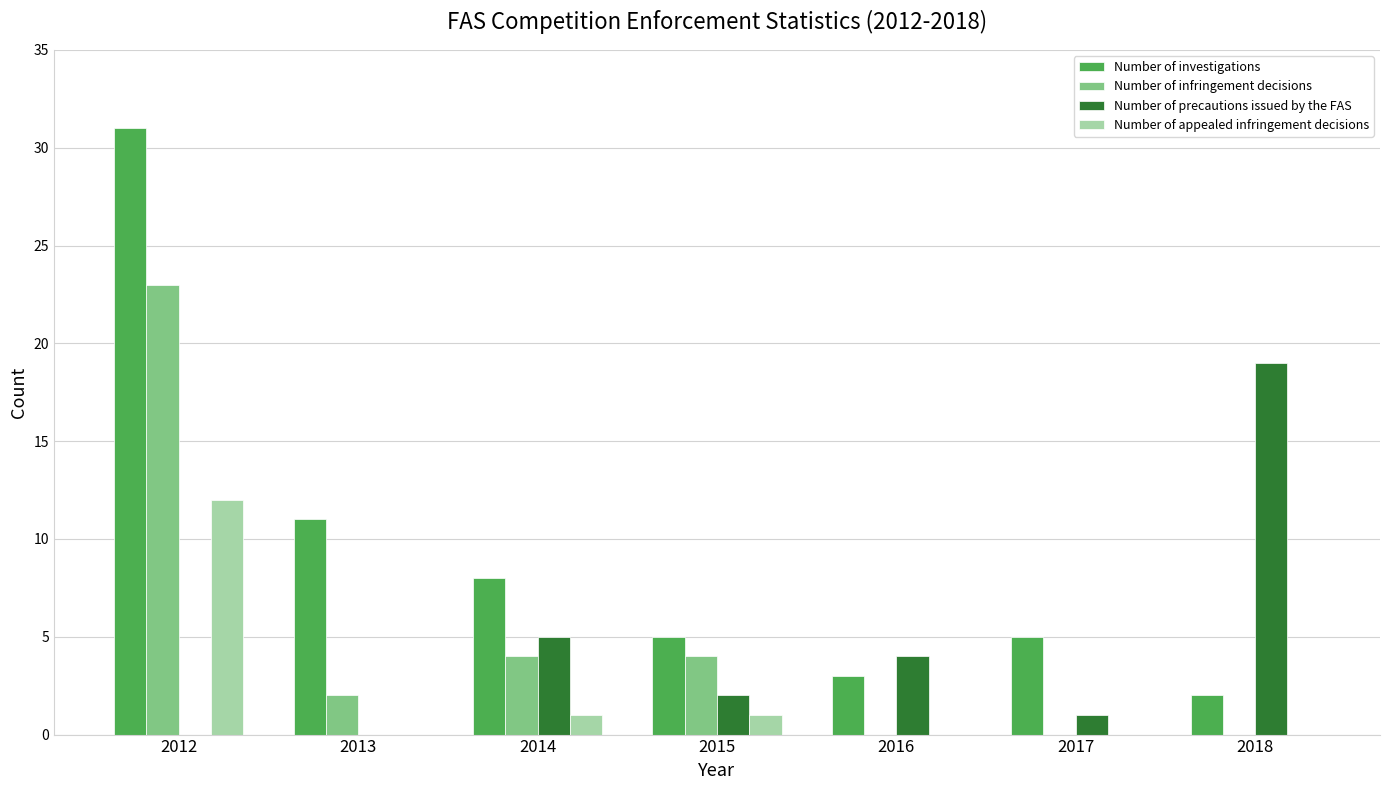

How many categories are shown in the chart?

7